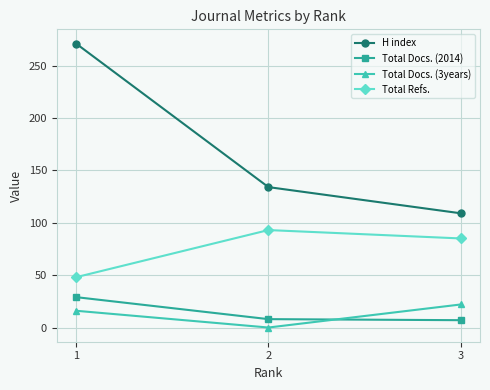

Count the number of categories in the chart.

3